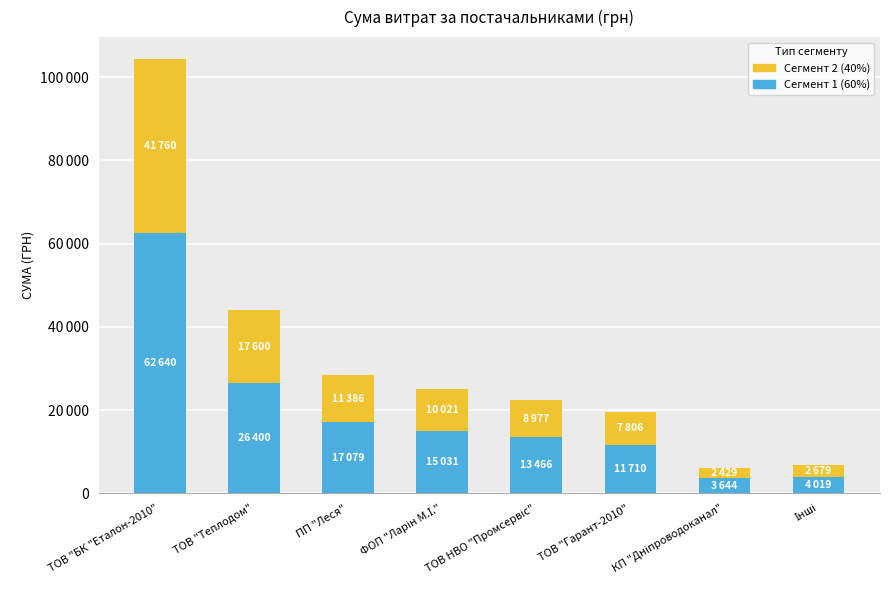

What is the label of the 4th bar from the right?

ТОВ НВО "Промсервіс"